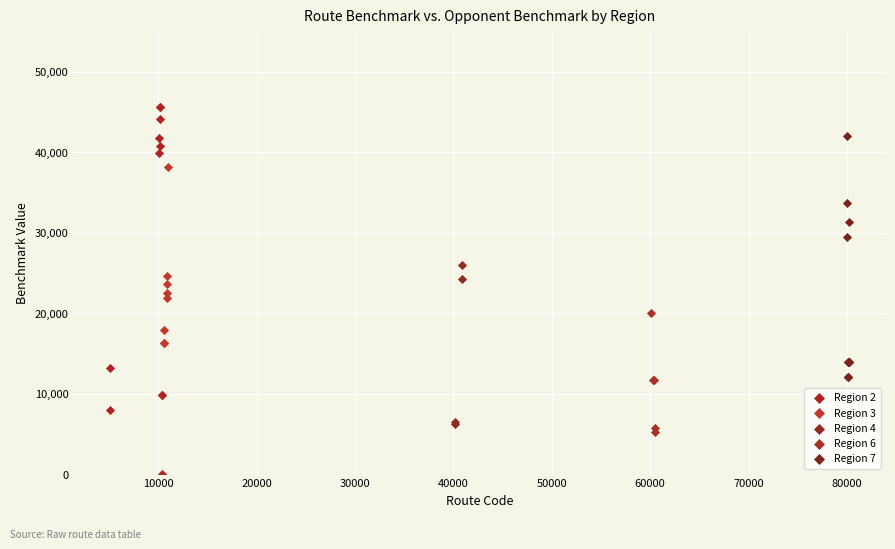

Which series contains the lowest Y value?

Region 2